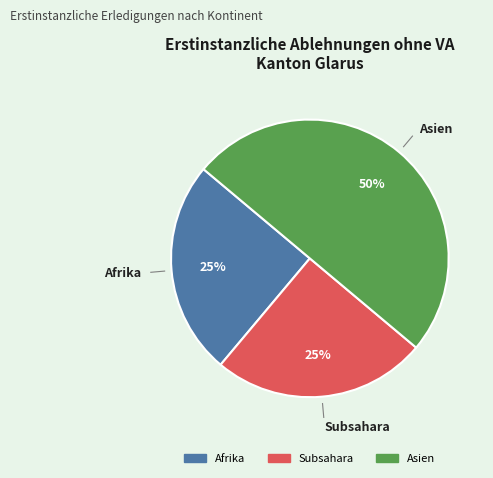

To the nearest percent, what is the average slice percentage?

33%